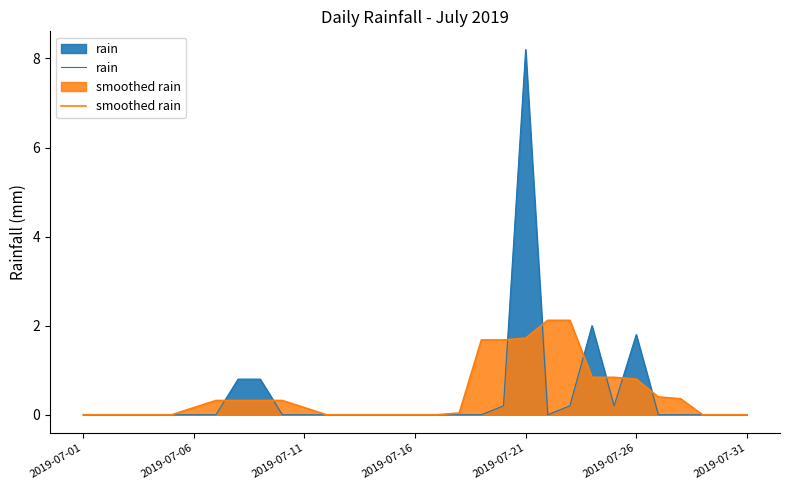

Is the value of rain at 2019-07-11 greater than the value of smoothed rain at 16?

No